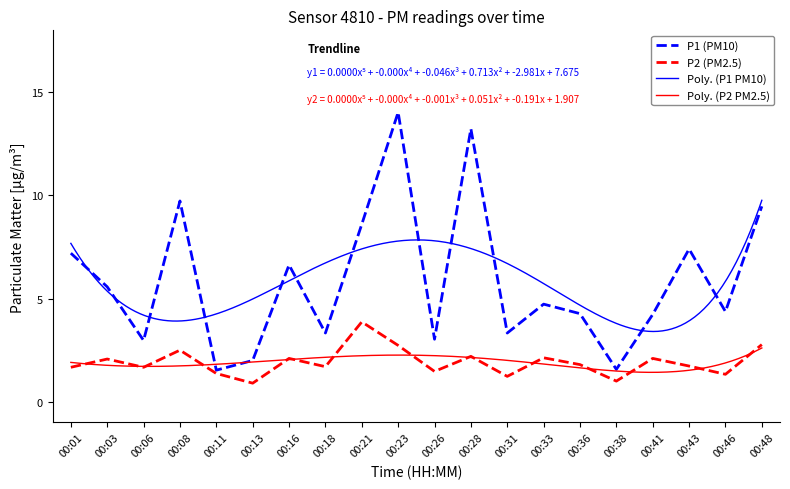

True or false: P2 and P1 intersect in this chart.

False